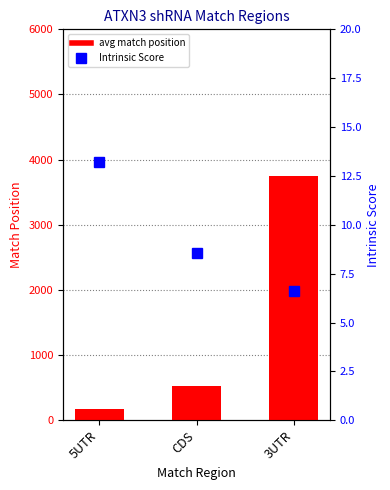

Is the value of Intrinsic Score at 3UTR greater than the value of avg match position at 3UTR?

No